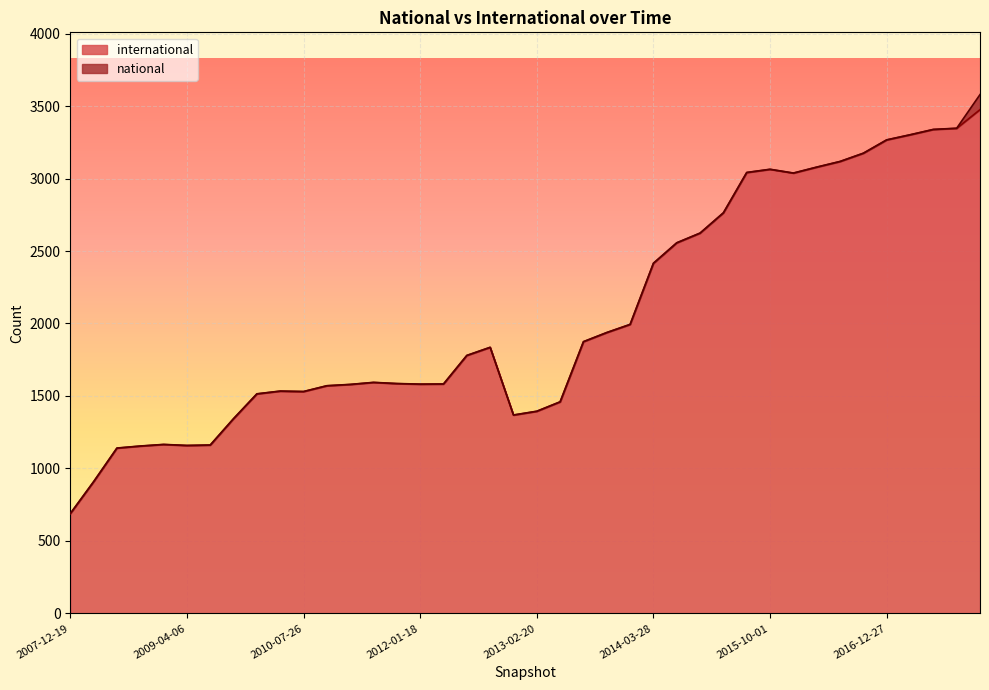

What is the approximate value at 2015-01-19?

2623